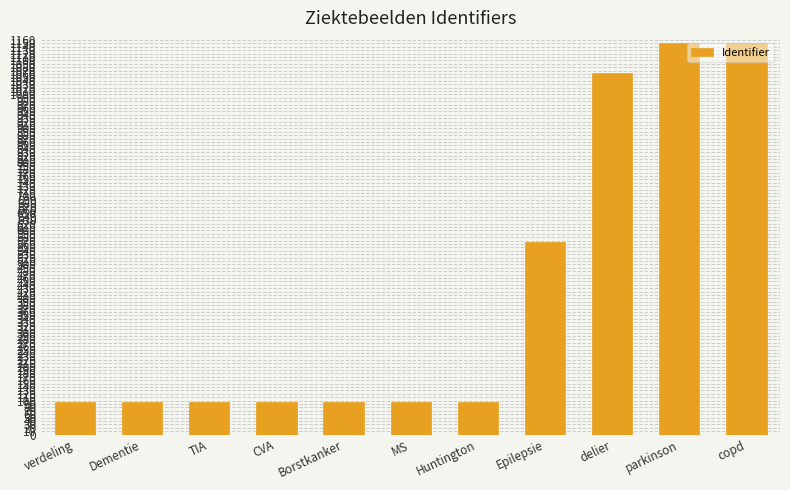

What is the minimum value shown in the chart?

94.7